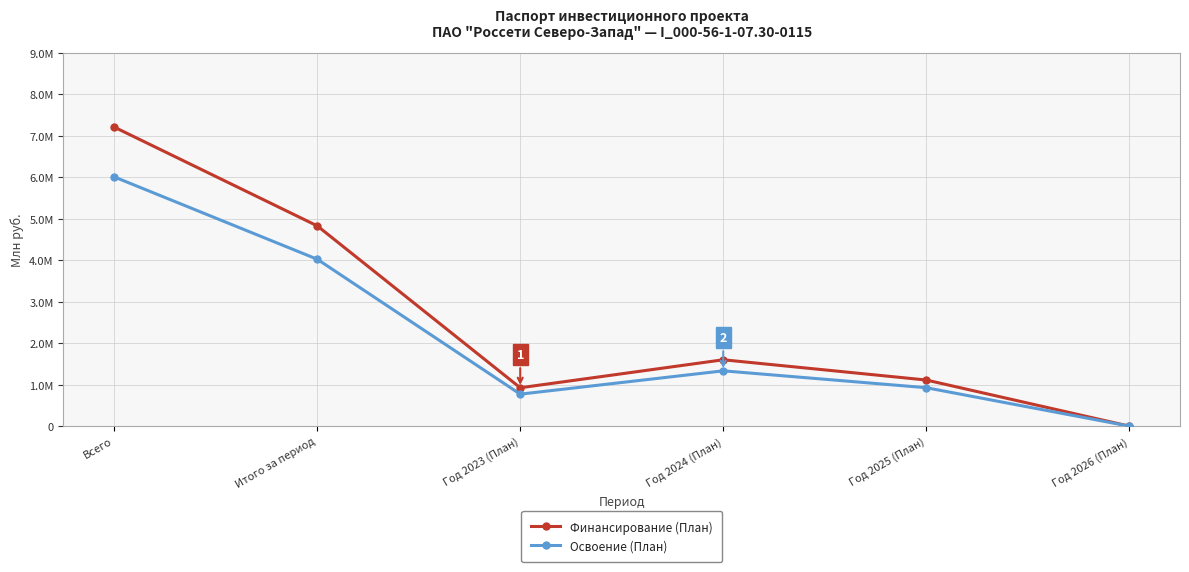

Is this an area chart (filled region under the line)?

No